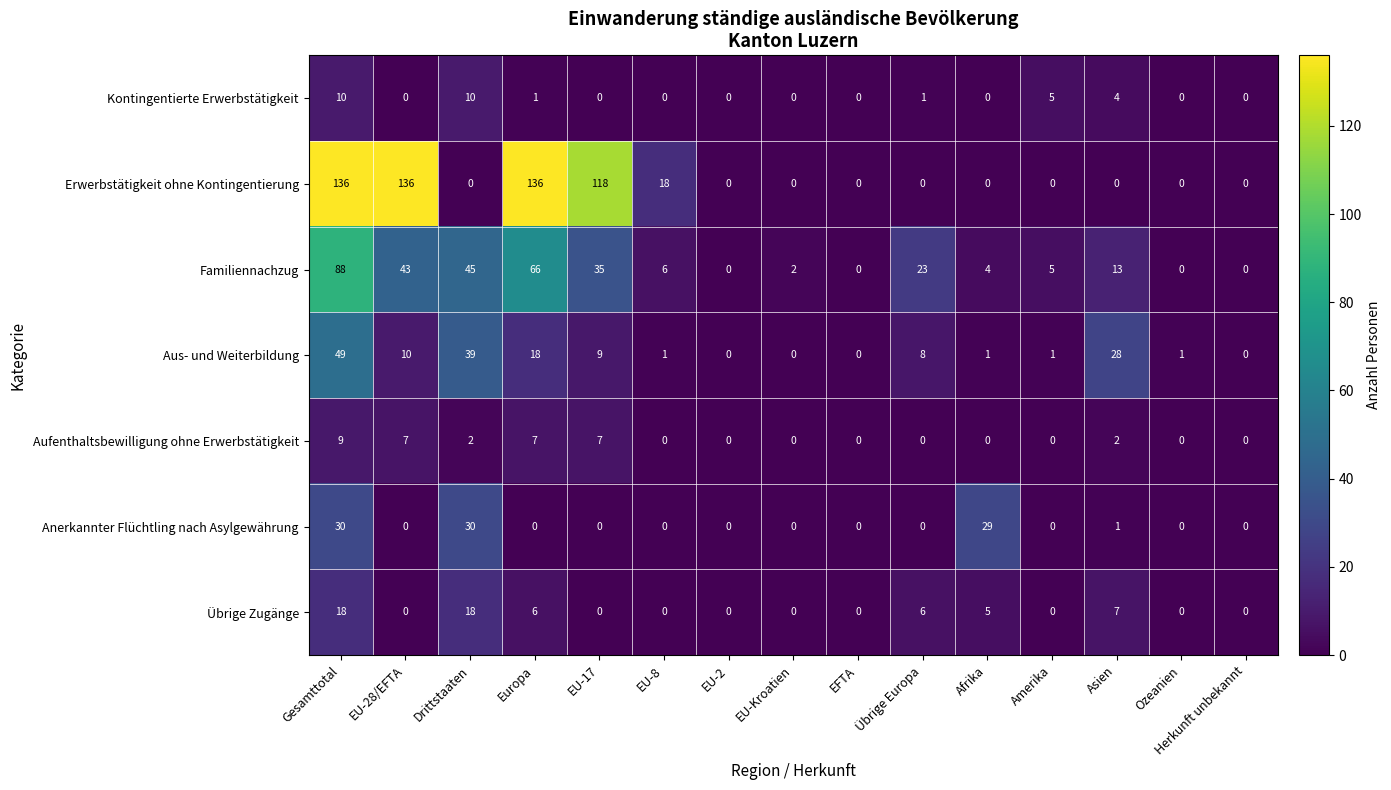

What is the average value of the Erwerbstätigkeit ohne Kontingentierung series?

36